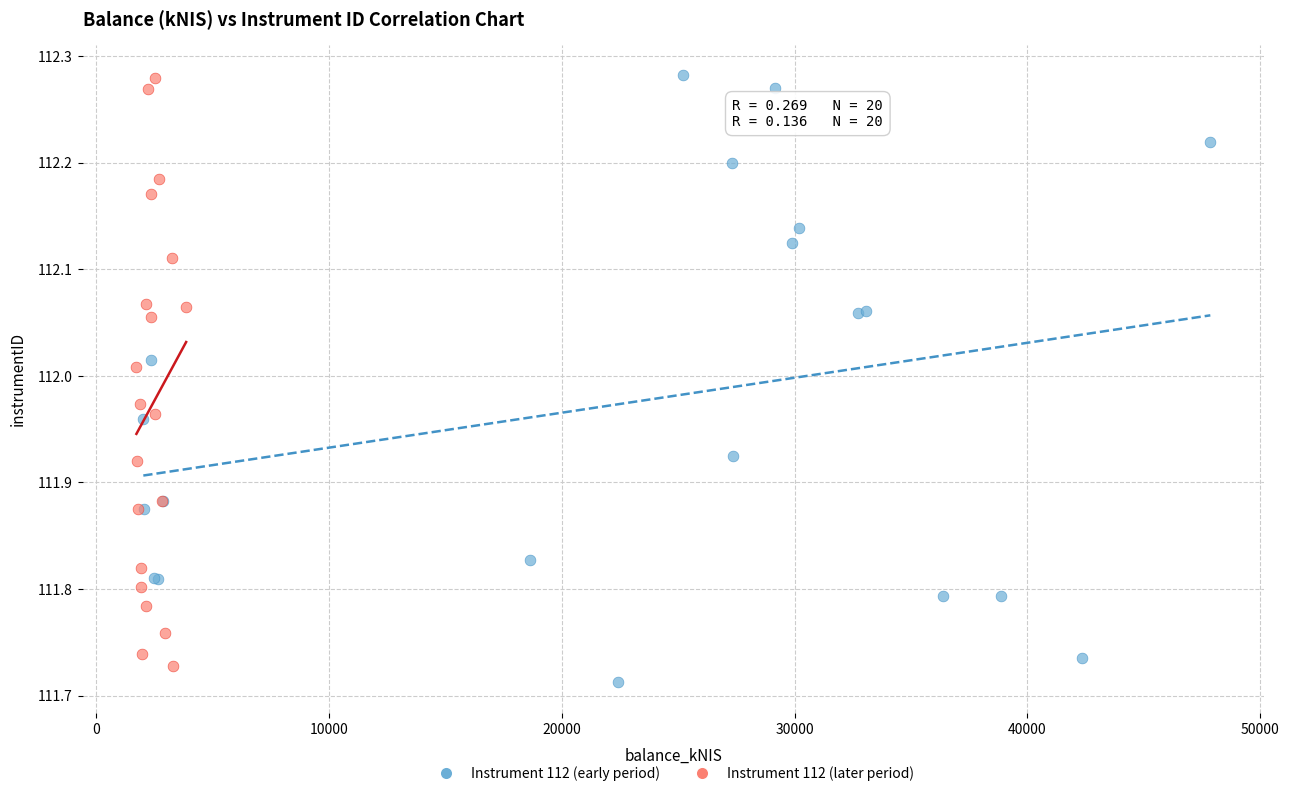

Which series has the widest spread of Y values?

Instrument 112 (early period)